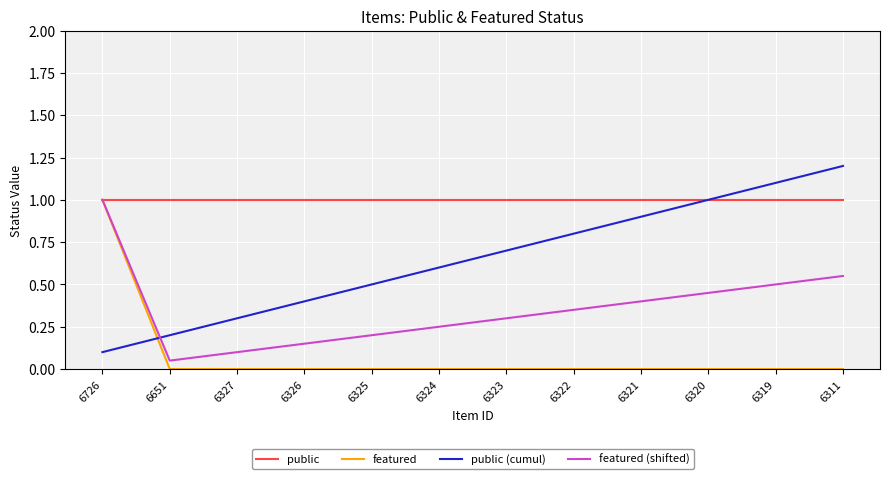

Which series has the largest range (max minus min)?

public (cumul)